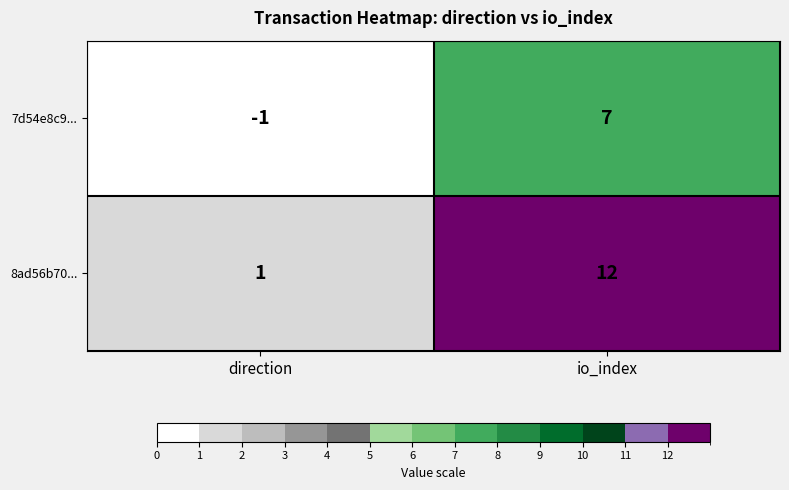

How many values in the 7d54e8c9... series are below 7?

1